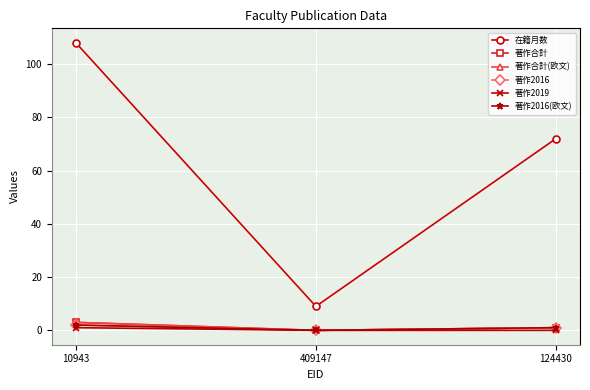

Reading right to left, transcribe all the data shown in this chart.

在籍月数: 124430=72	409147=9	10943=108
著作合計: 124430=1	409147=0	10943=3
著作合計(欧文): 124430=1	409147=0	10943=3
著作2016: 124430=1	409147=0	10943=2
著作2019: 124430=0	409147=0	10943=1
著作2016(欧文): 124430=1	409147=0	10943=2